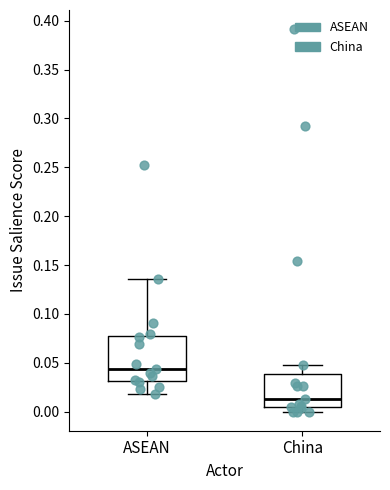

Where is the lower edge of the box for China on the y-axis? The values are not printed on the chart, so give them approximately, as read against the axis.

0.005